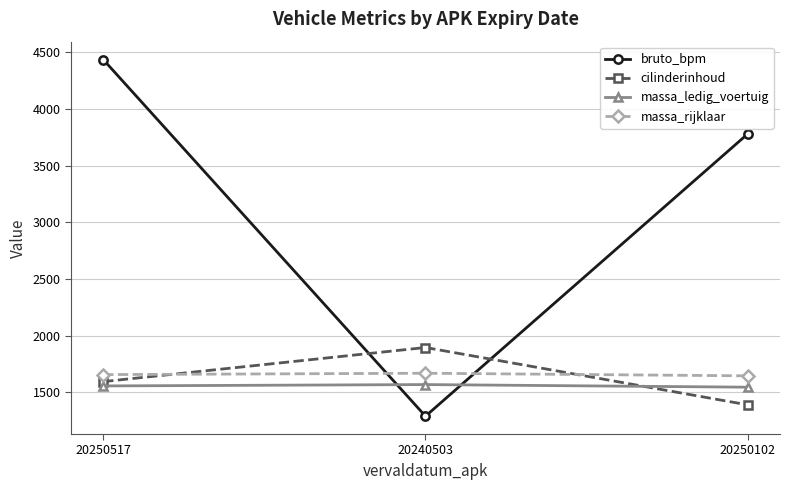

How many series are shown in this chart?

4